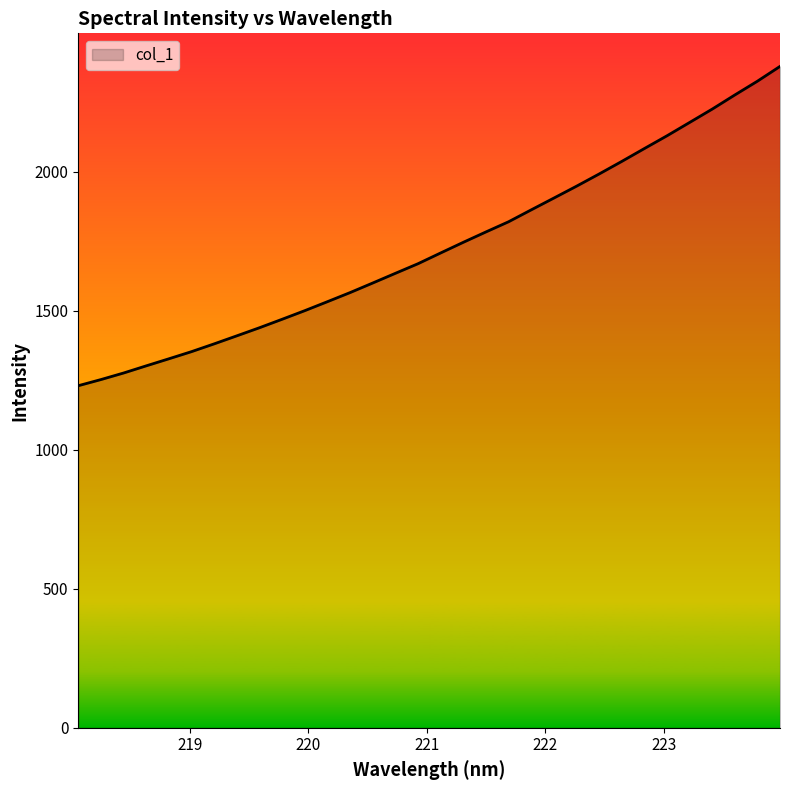

Reading left to right, what are all the values shown in this chart?

1230.0	1252.1	1275.7	1301.5	1326.9	1352.6	1380.6	1409.5	1438.6	1469.0	1500.0	1532.3	1564.9	1599.4	1634.2	1668.8	1707.5	1745.7	1783.0	1819.6	1862.4	1904.7	1947.3	1991.3	2036.4	2082.8	2128.6	2176.5	2224.6	2275.4	2325.0	2378.2